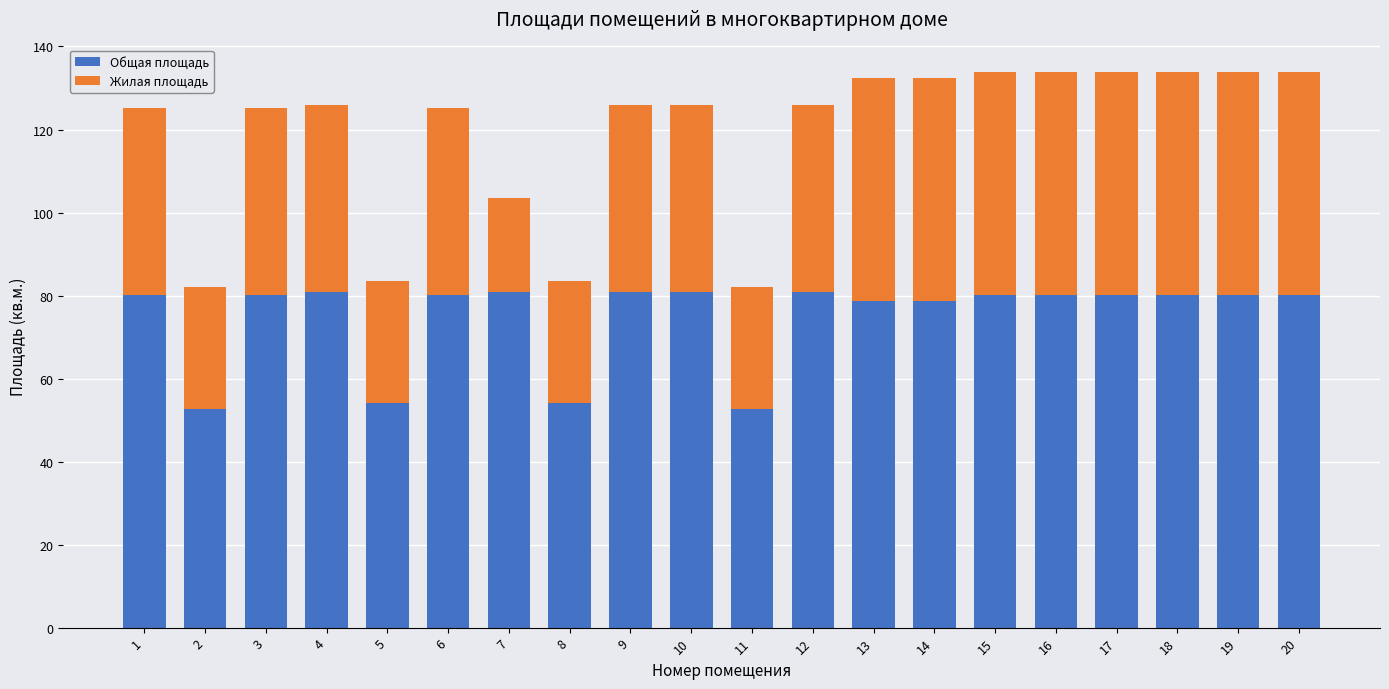

What is the maximum value for Общая площадь?

80.9